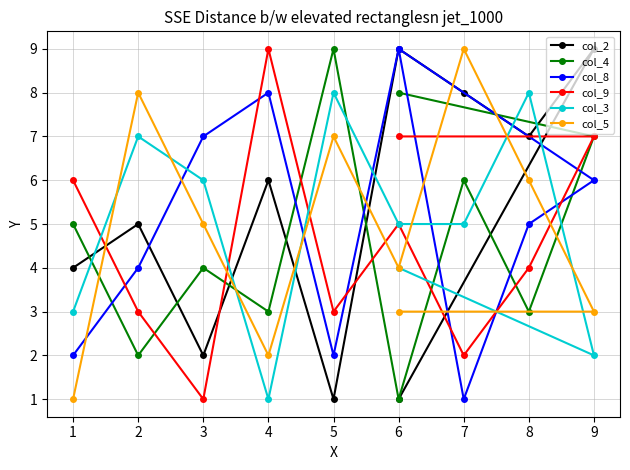

Is this an area chart (filled region under the line)?

No